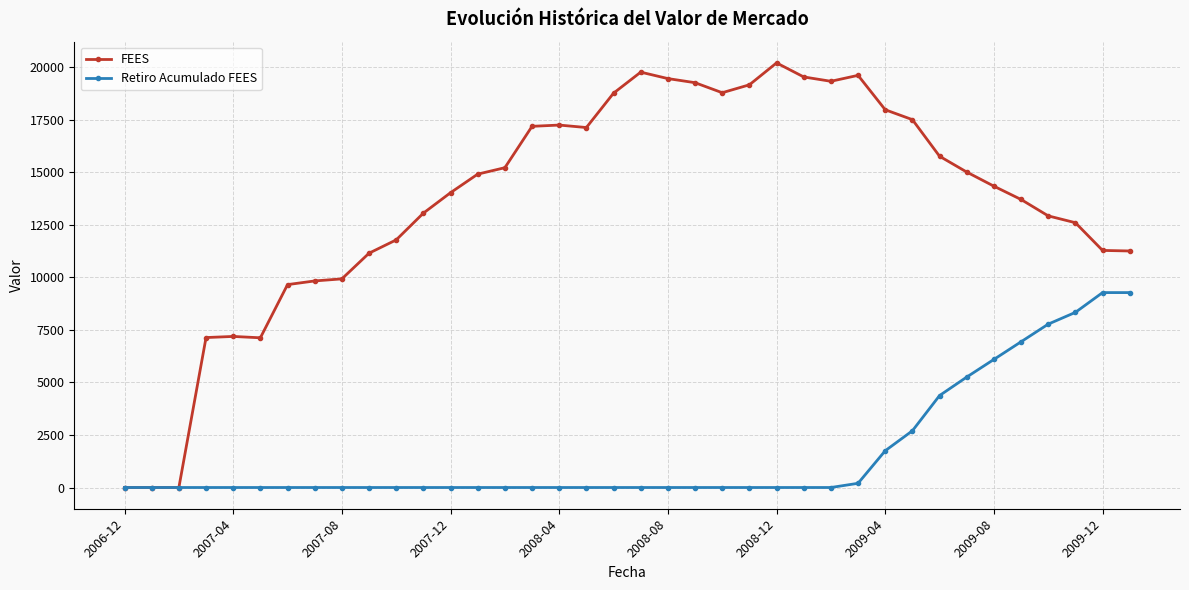

Which series has the largest range (max minus min)?

FEES